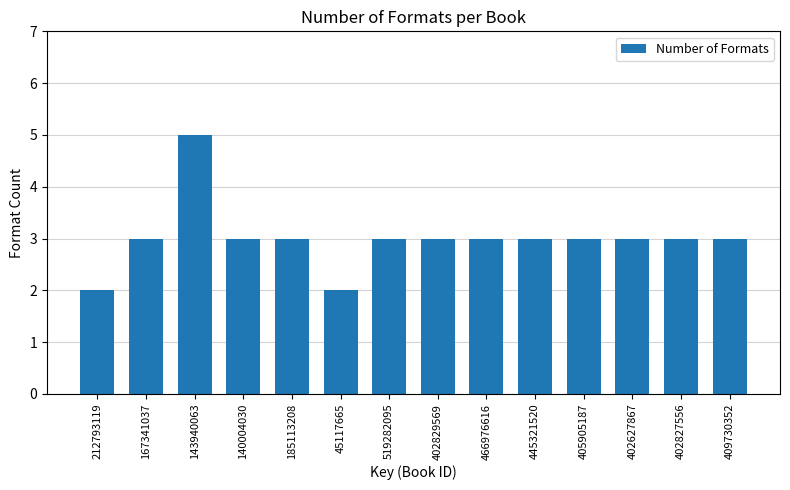

What position from the left is 212793119?

1